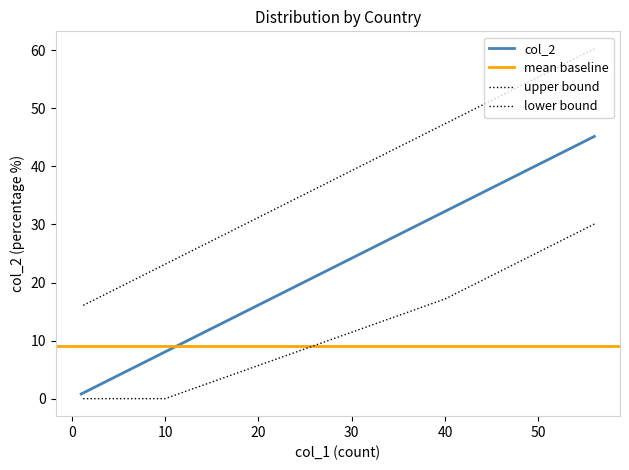

What is the minimum value shown in the chart?

0.8